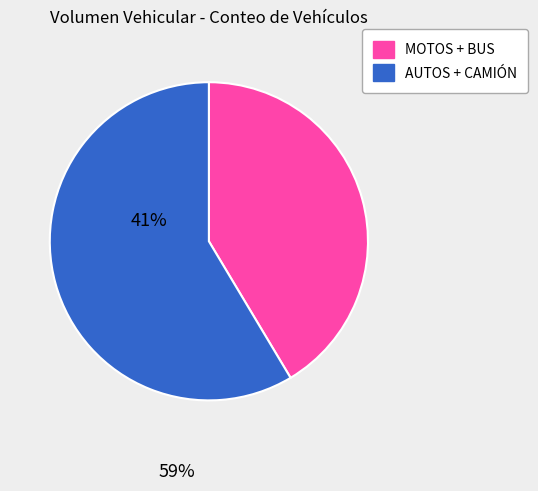

How many slices are in this pie chart?

2